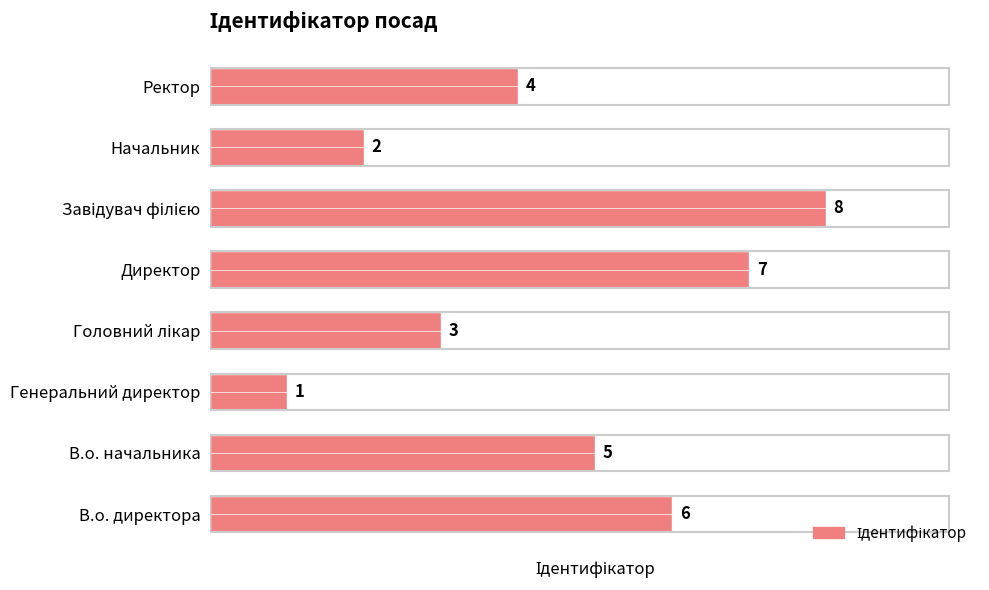

True or false: the data shows 2 at В.о. директора.

False